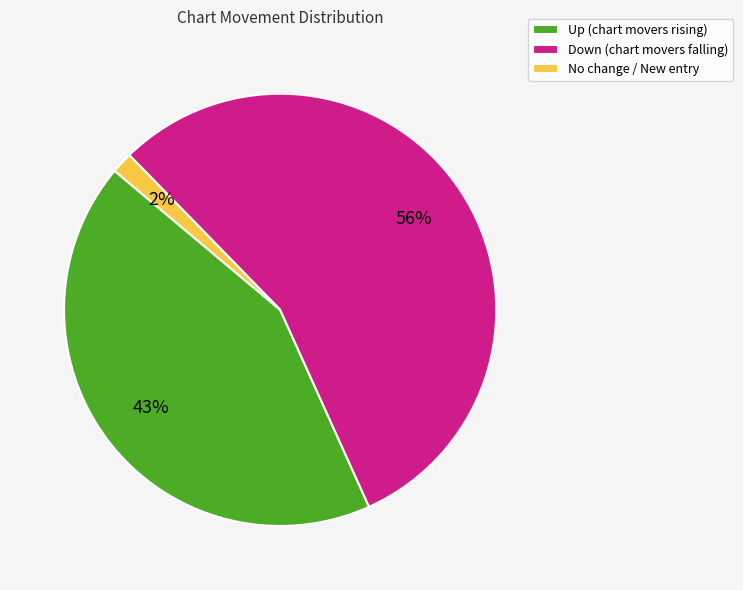

What is the ratio of the value at Down (chart movers falling) to the value at Up (chart movers rising)?

1.3